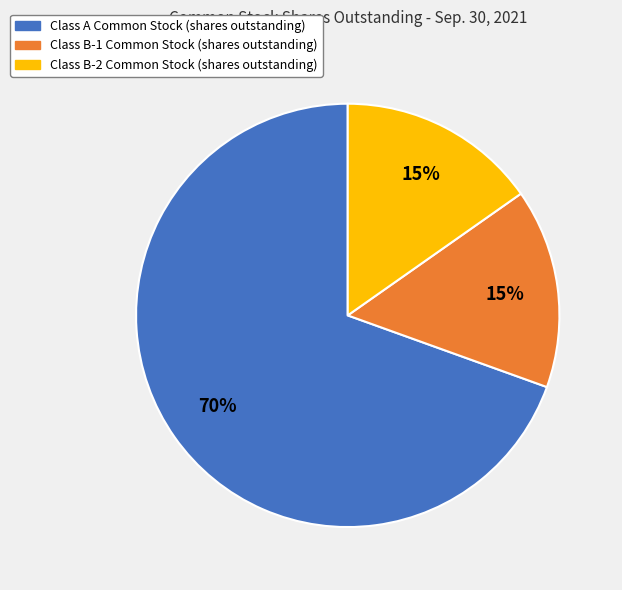

Is it true that Class A Common Stock (shares outstanding) is 70% of the pie?

True